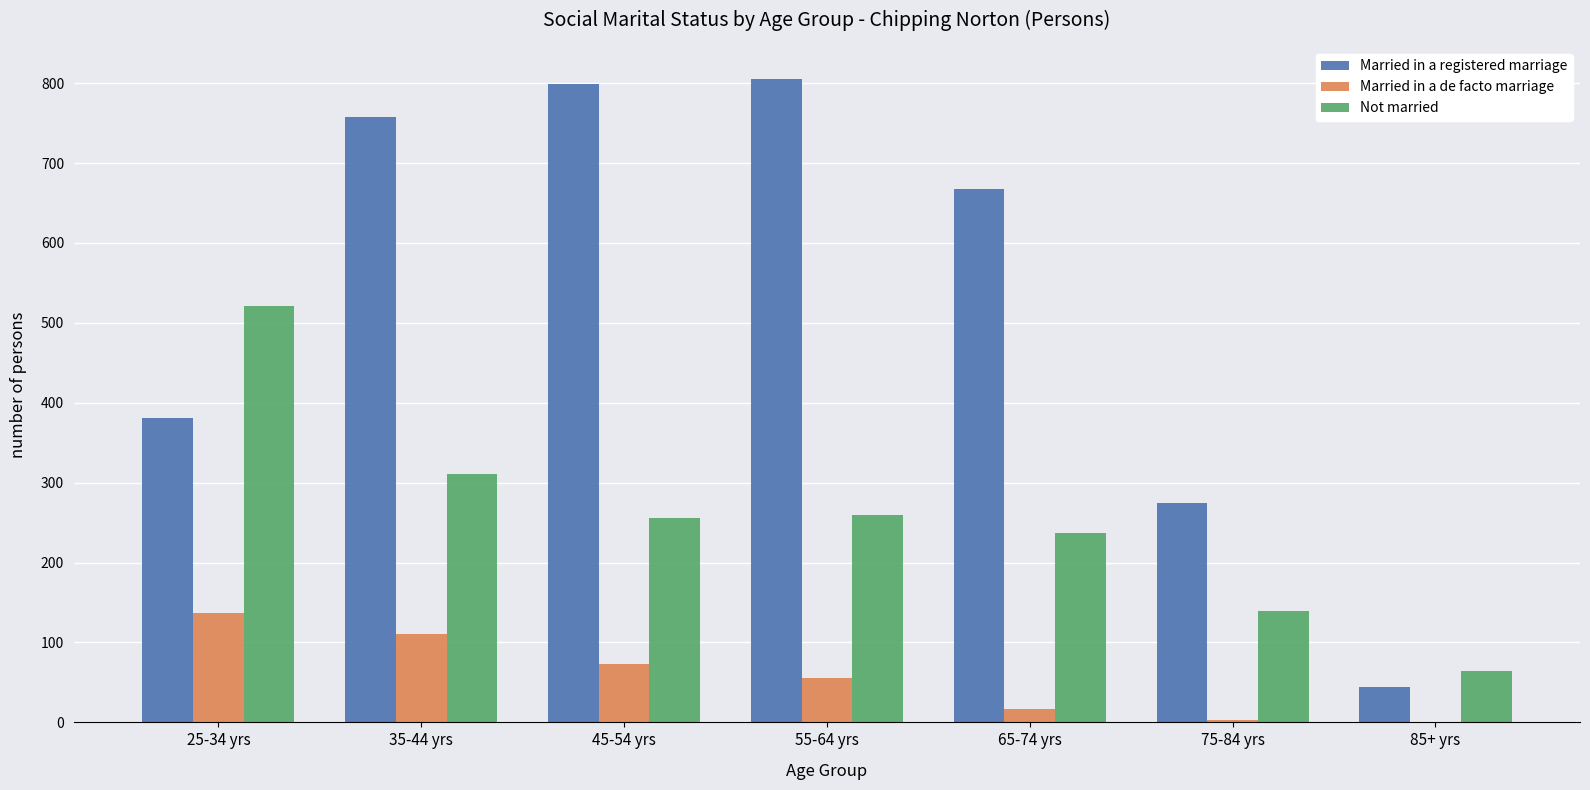

At which label is Married in a de facto marriage closest to 68?

45-54 yrs